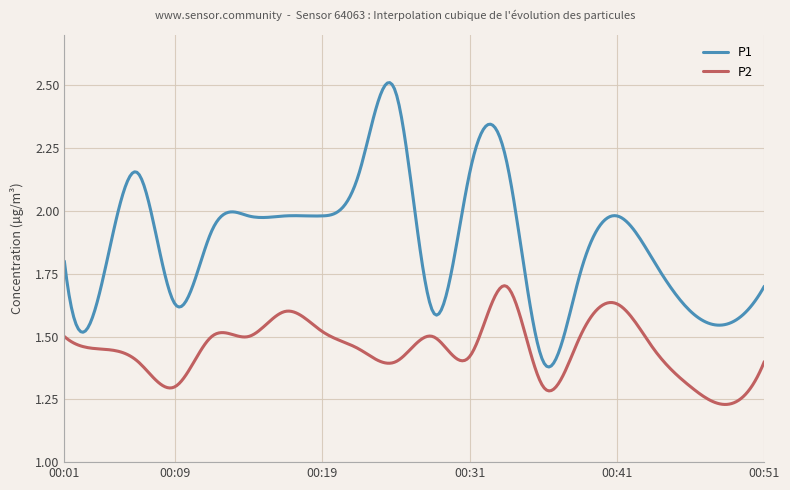

What is the difference between the maximum and minimum values in the P1 series?

1.1